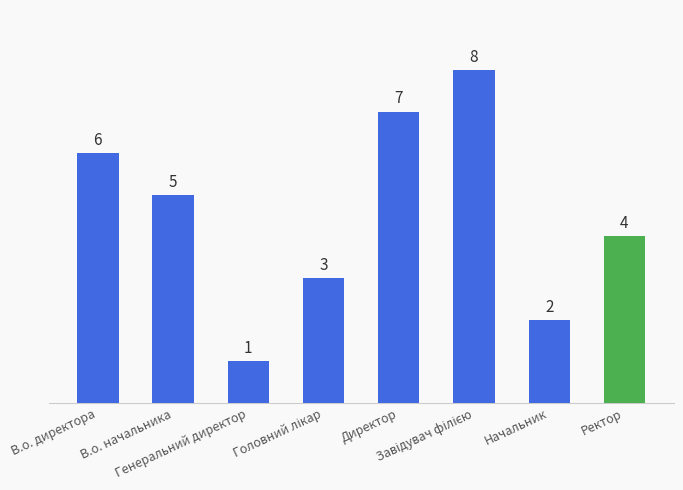

What is the sum of the values at Директор and В.о. директора?

13